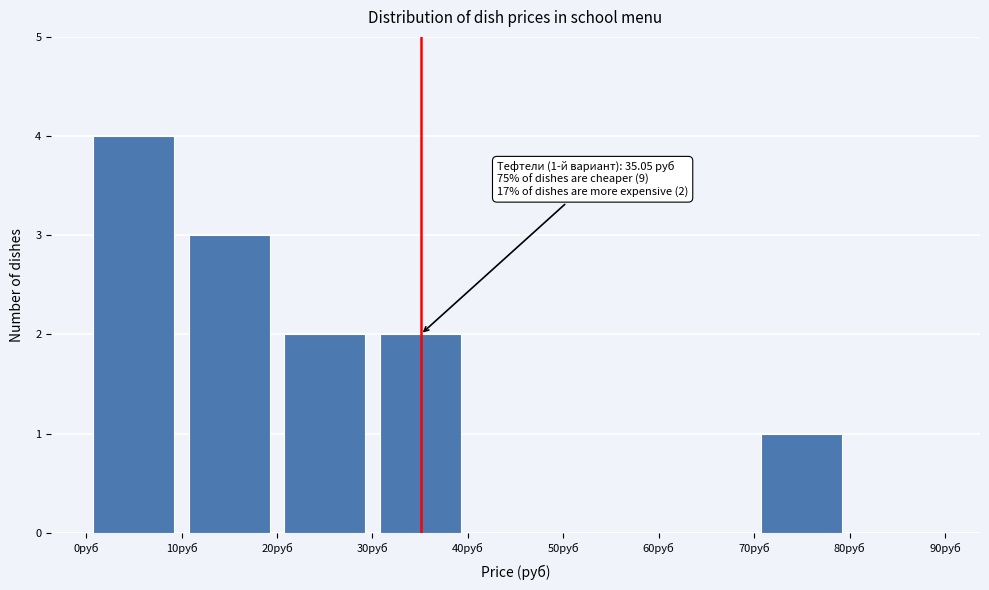

Which range on the x-axis has the tallest bar?

0 to 10